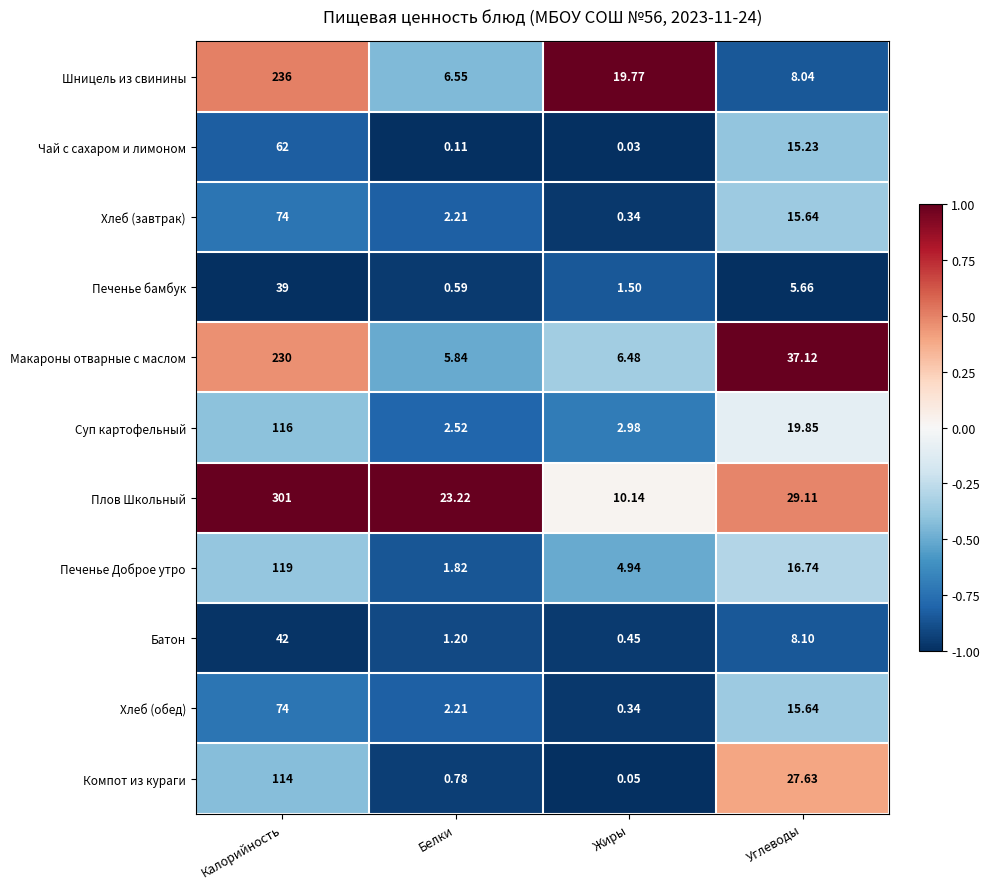

Rank the categories by Компот из кураги value from highest to lowest.

Калорийность, Углеводы, Белки, Жиры